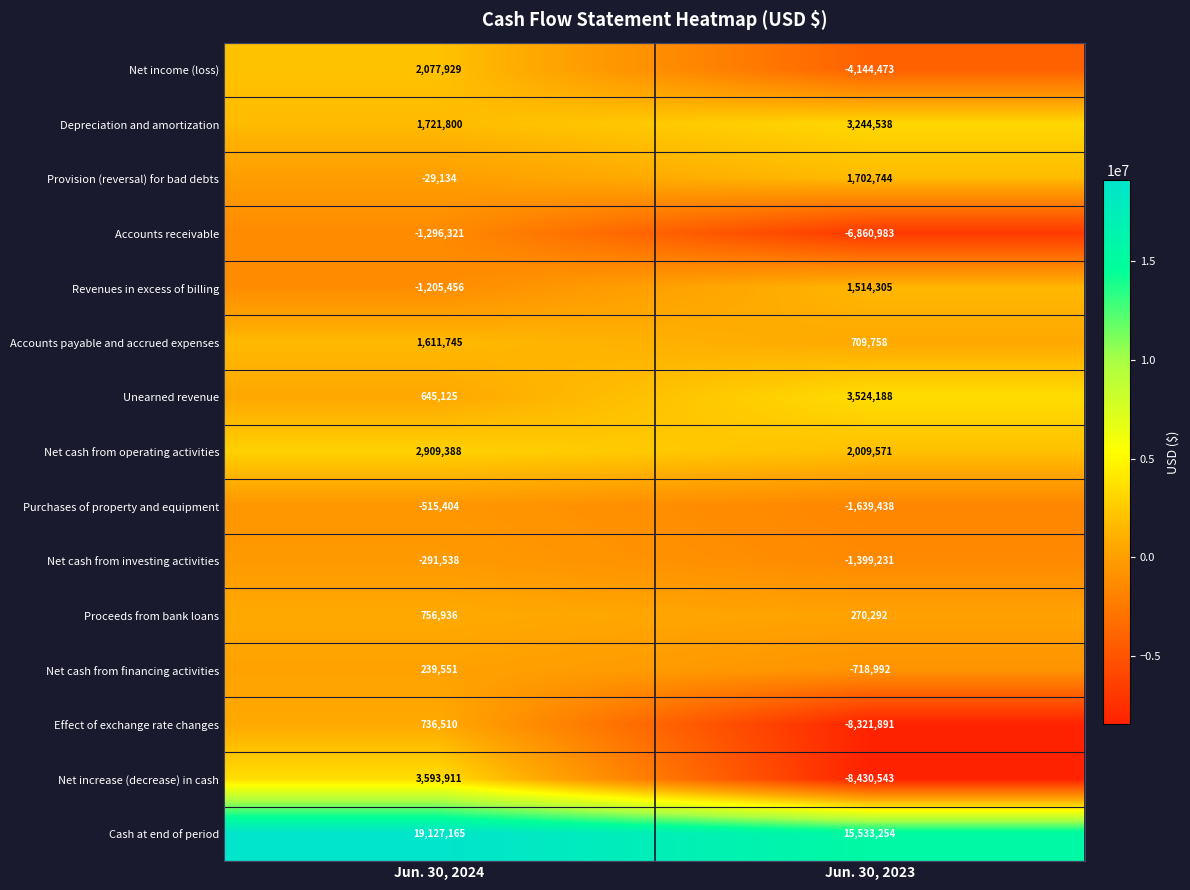

How many series are shown in this chart?

15